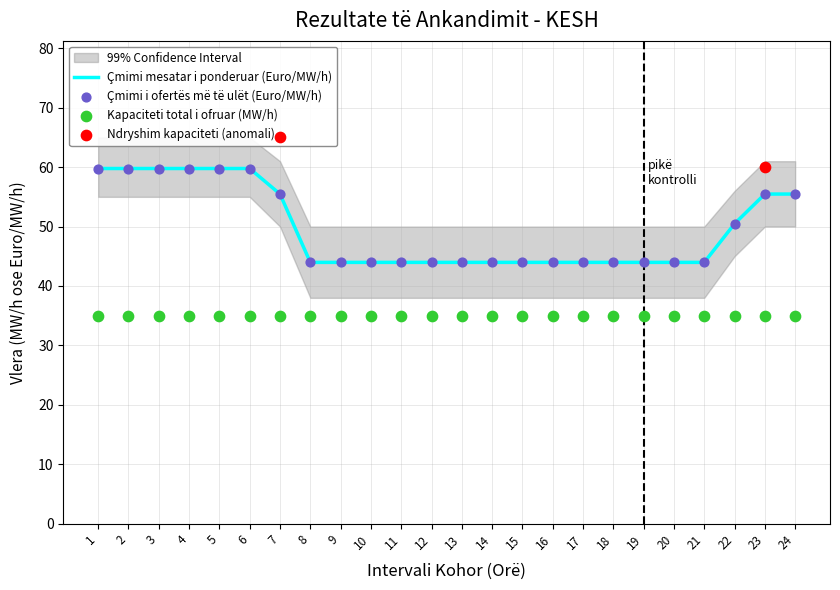

The Çmimi mesatar i ponderuar (Euro/MW/h) series shows 68.2 at 13. True or false?

False